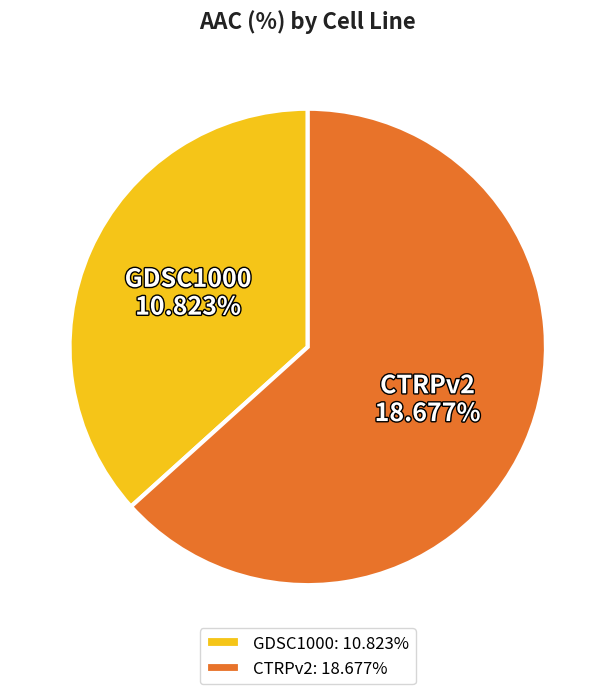

Which category has the biggest portion of the pie?

CTRPv2